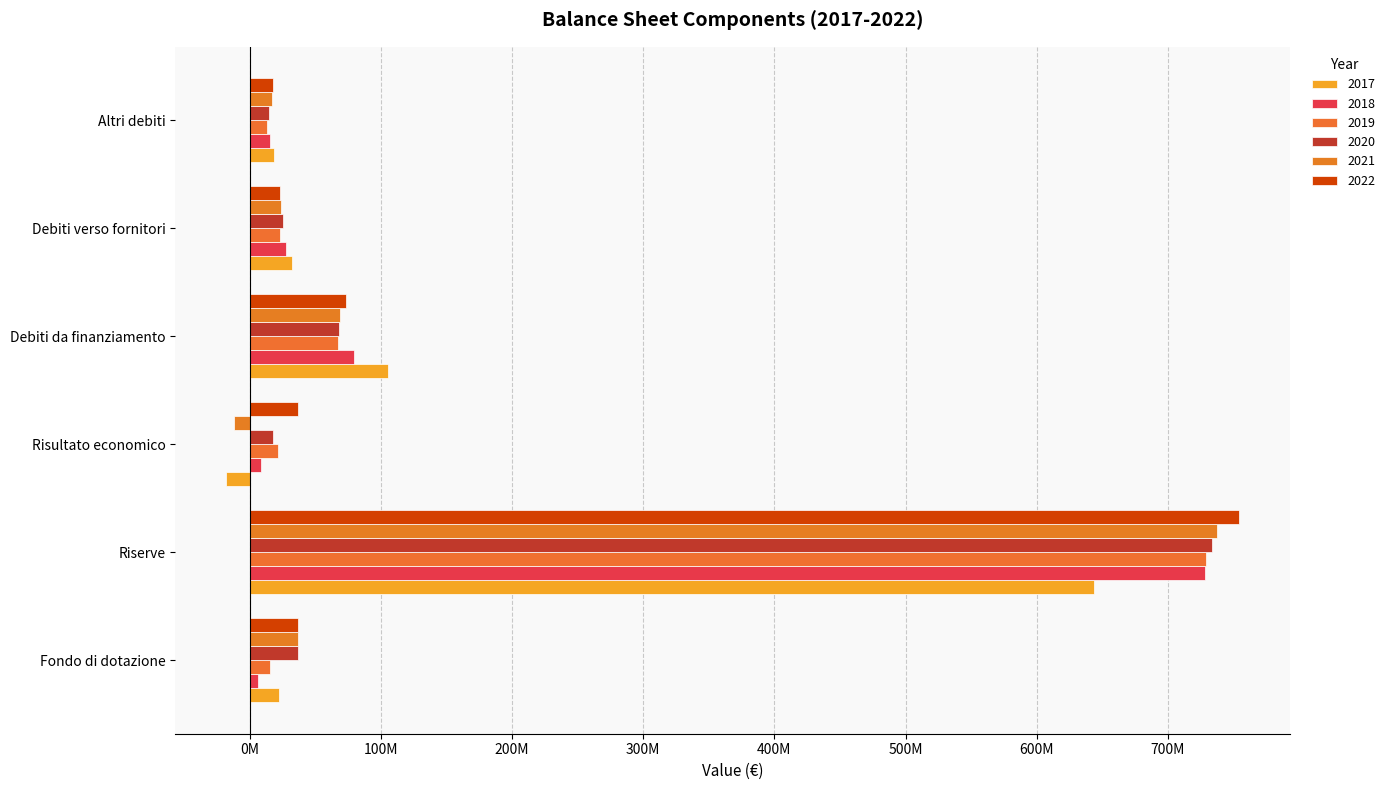

The 2020 series shows 733405794.2 at Riserve. True or false?

True